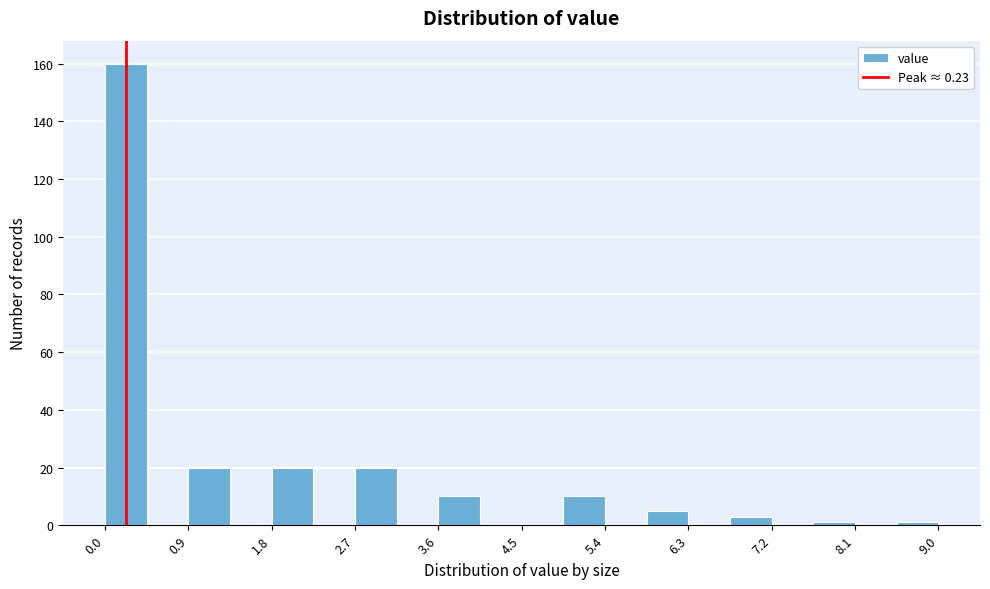

Reading left to right, transcribe this chart: for each bar, give the range it covers on the x-axis and its height. Neither the bar edges nor the heights are printed on the chart, so give them approximately, as read against the axes.

0.00 to 0.45: 160
0.45 to 0.90: 0
0.90 to 1.35: 20
1.35 to 1.80: 0
1.80 to 2.25: 20
2.25 to 2.70: 0
2.70 to 3.15: 20
3.15 to 3.60: 0
3.60 to 4.05: 10
4.05 to 4.50: 0
4.50 to 4.95: 0
4.95 to 5.40: 10
5.40 to 5.85: 0
5.85 to 6.30: 6
6.30 to 6.75: 0
6.75 to 7.20: 4
7.20 to 7.65: 0
7.65 to 8.10: under 2
8.10 to 8.55: 0
8.55 to 9.00: under 2